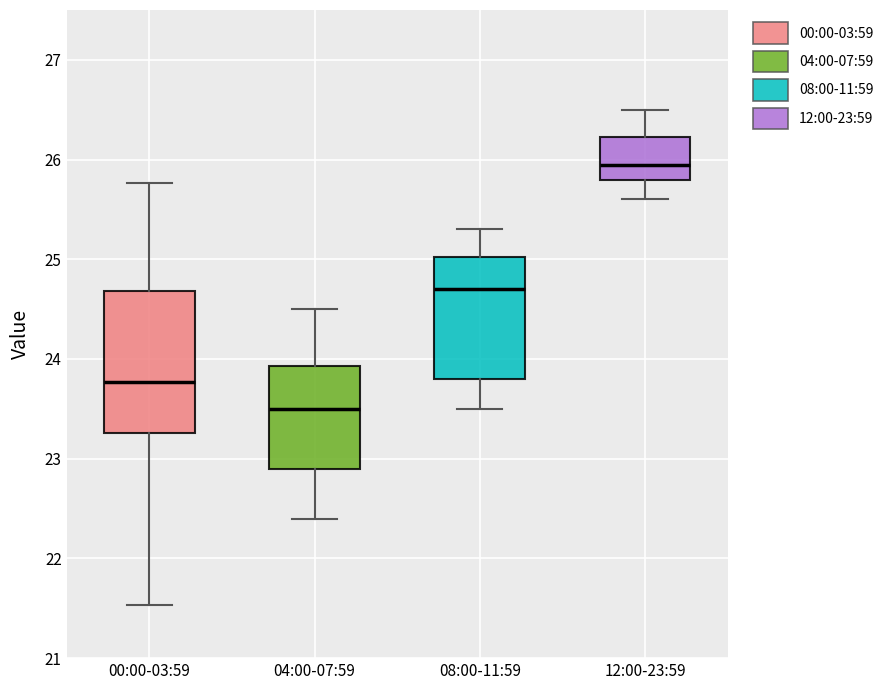

Where is the upper edge of the box for 04:00-07:59 on the y-axis? The values are not printed on the chart, so give them approximately, as read against the axis.

23.9